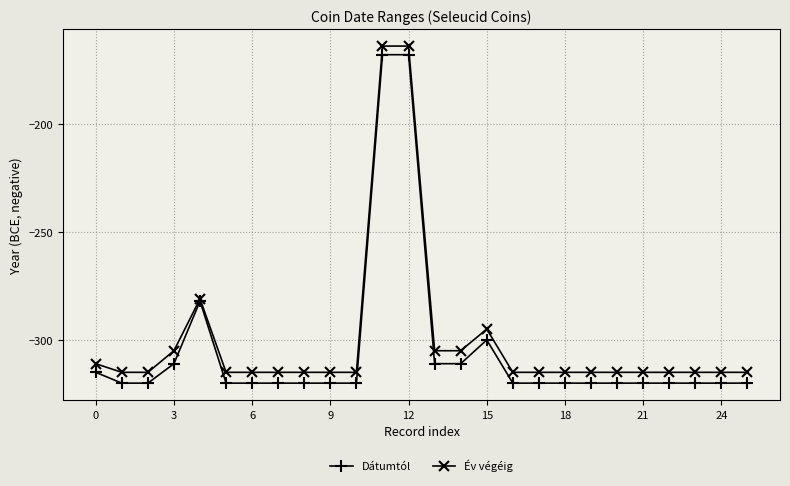

What is the maximum value shown in the chart?

-164